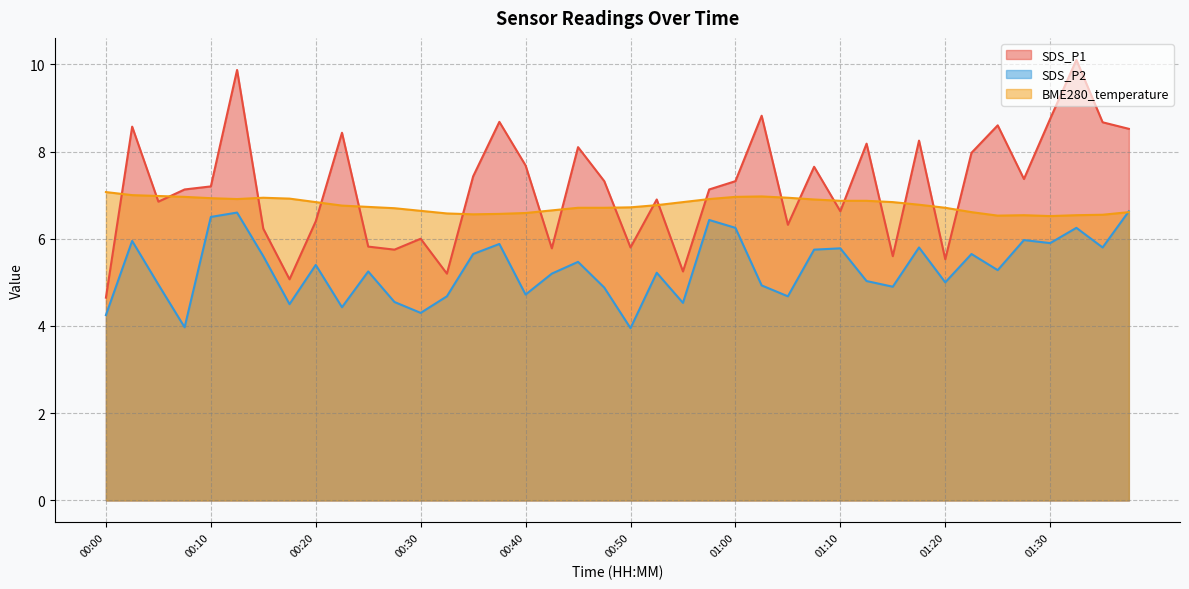

Rank the series at 01:00 from highest to lowest value.

SDS_P1, BME280_temperature, SDS_P2